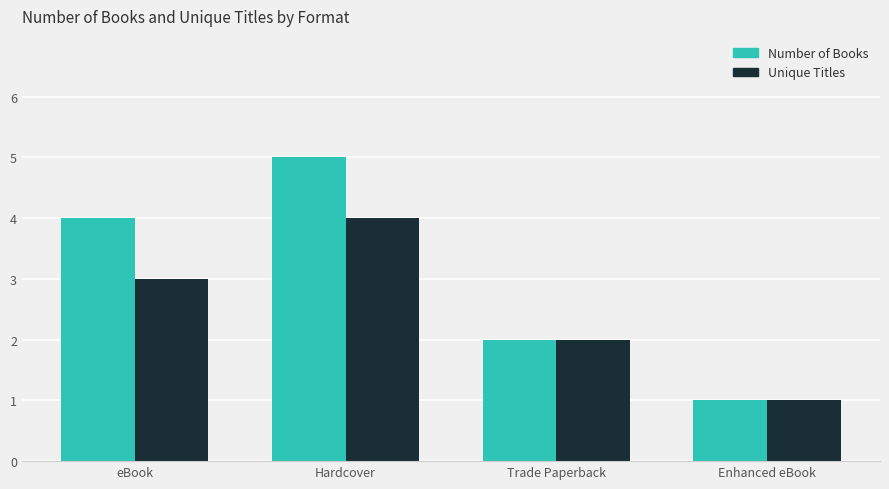

Between Hardcover and Trade Paperback, which series saw the biggest shift?

Number of Books